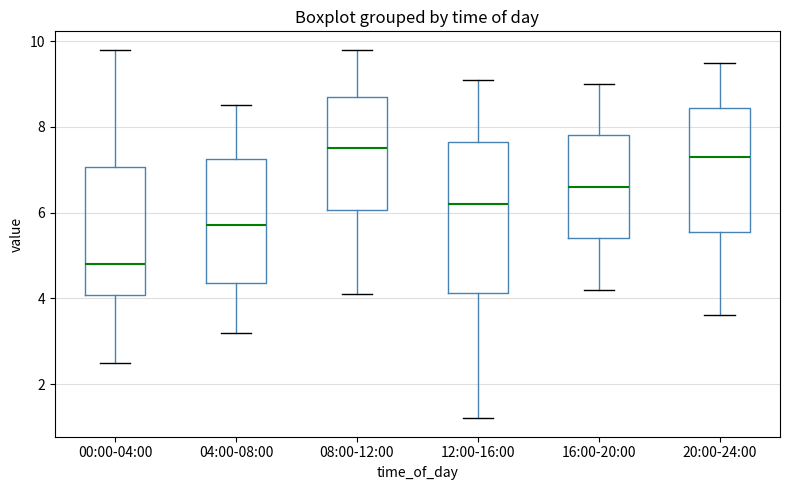

Which box is the tallest, from its lower edge to its upper edge?

12:00-16:00